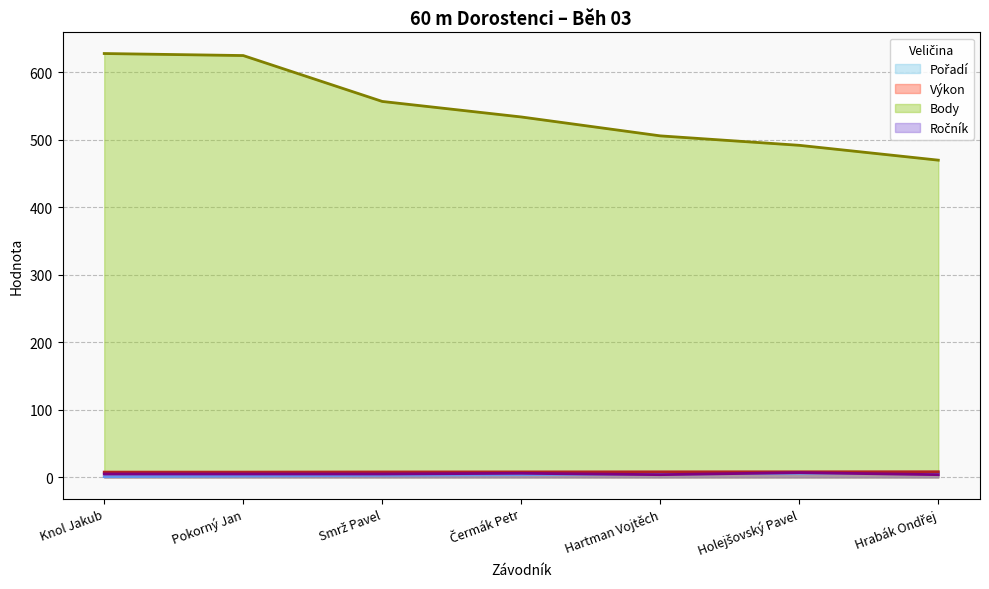

What are all the series names shown in the legend?

Pořadí, Výkon, Body, Ročník